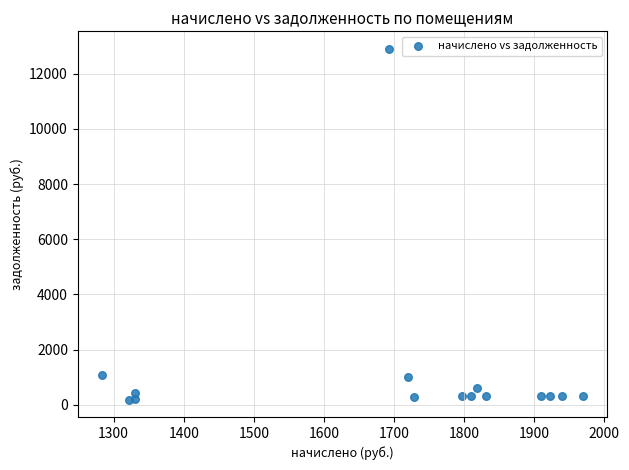

What is the range of X values (max minus min)?

686.9